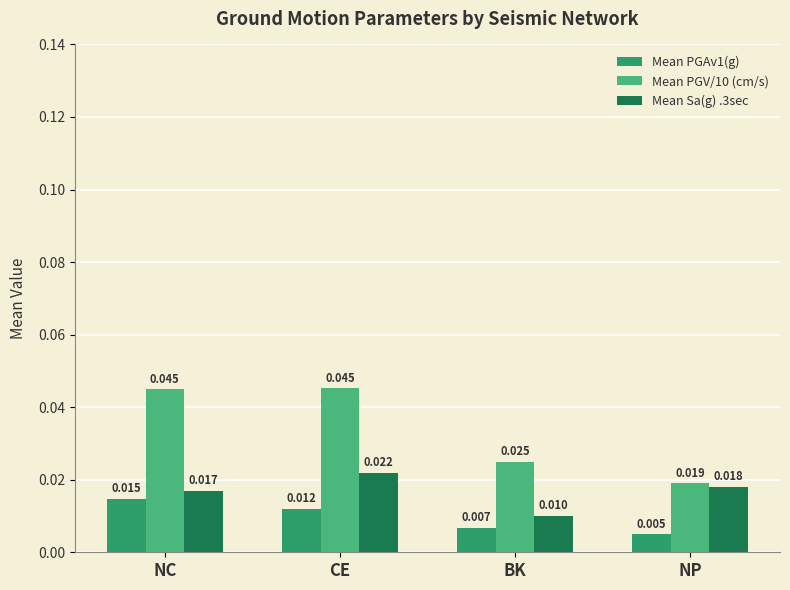

At which category is the sum across all series the highest?

CE